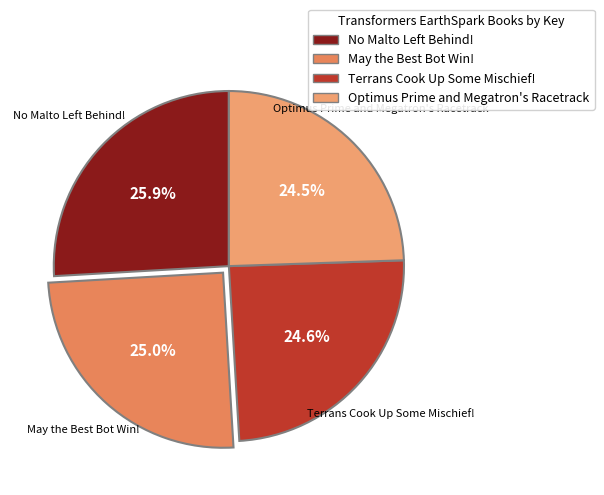

Do Terrans Cook Up Some Mischief! and May the Best Bot Win! together represent more than half of the pie?

No